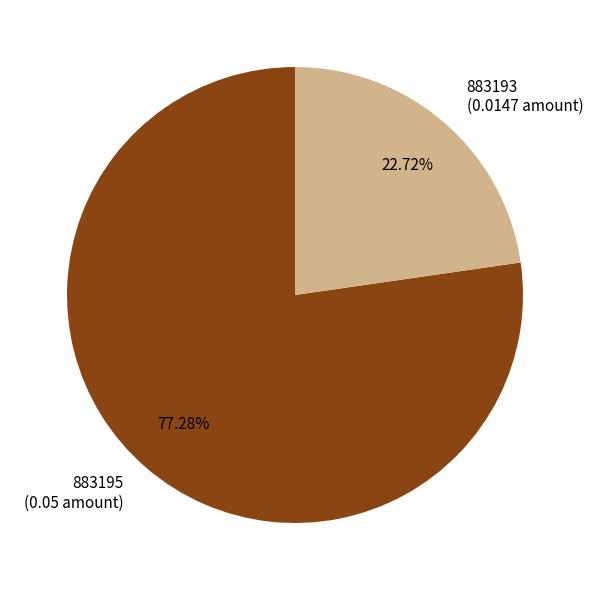

Which category has the biggest portion of the pie?

883195